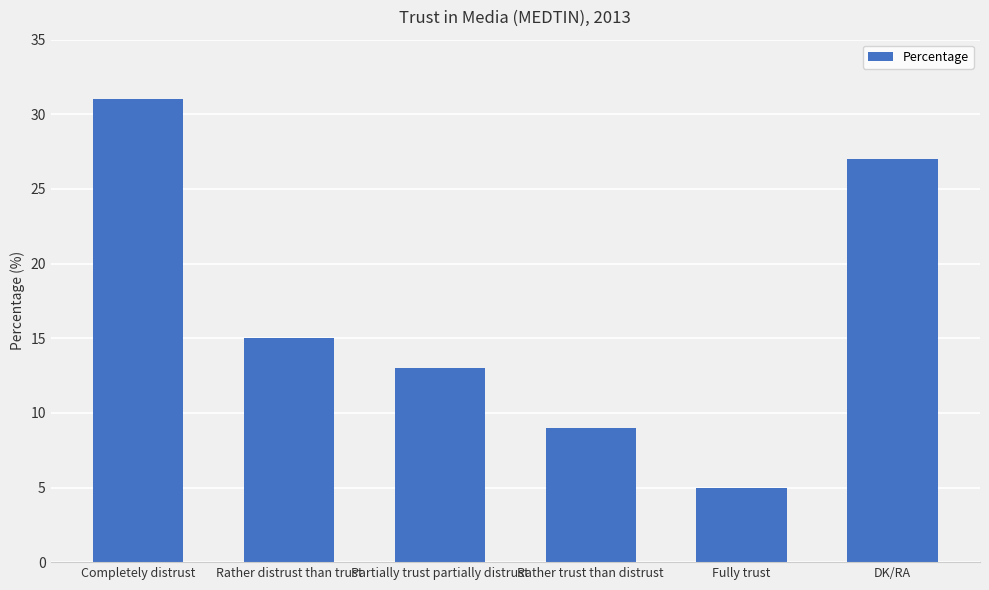

The value at Fully trust is 5. True or false?

True